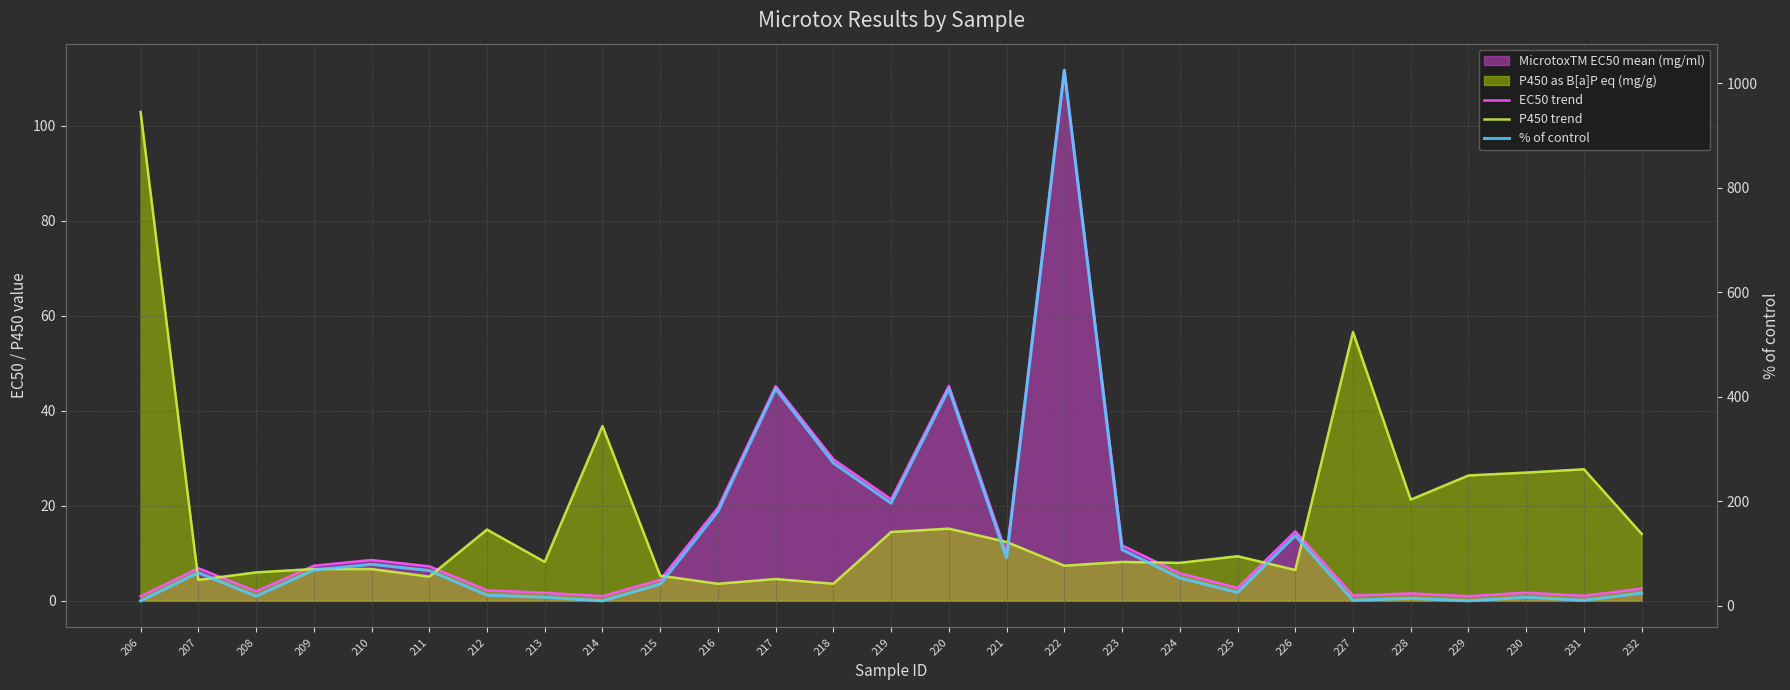

What is the difference between the maximum and minimum values in the P450 trend series?

99.3